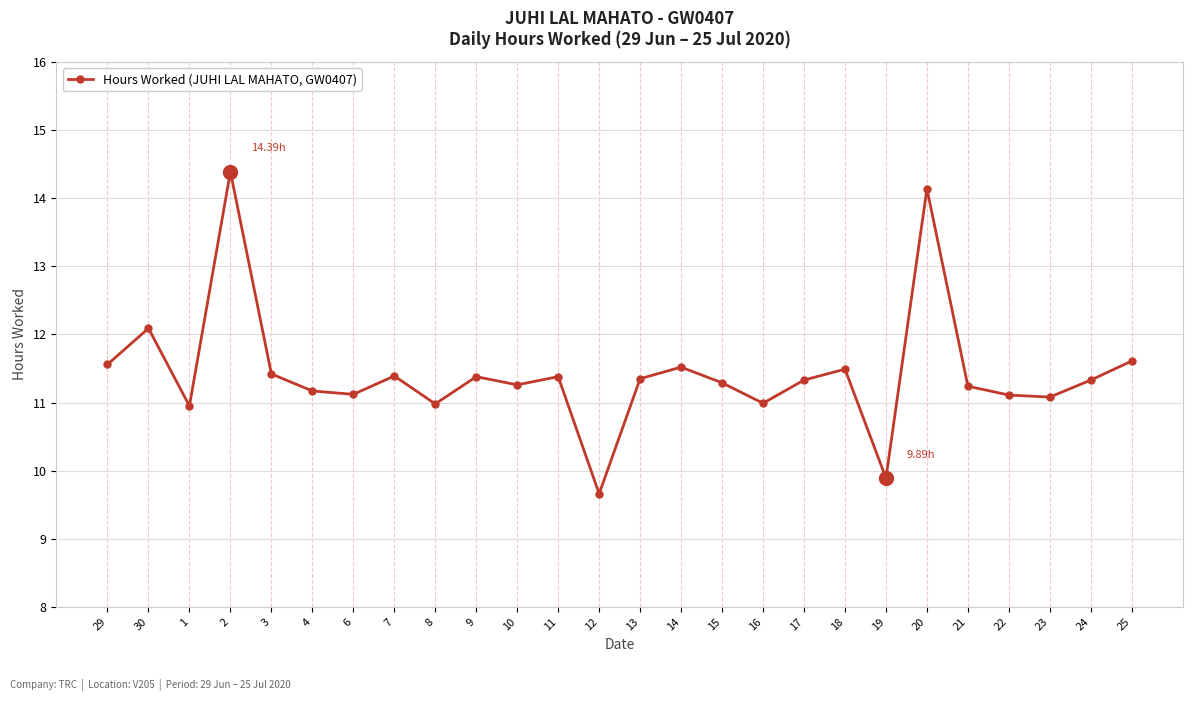

Is this an area chart (filled region under the line)?

No